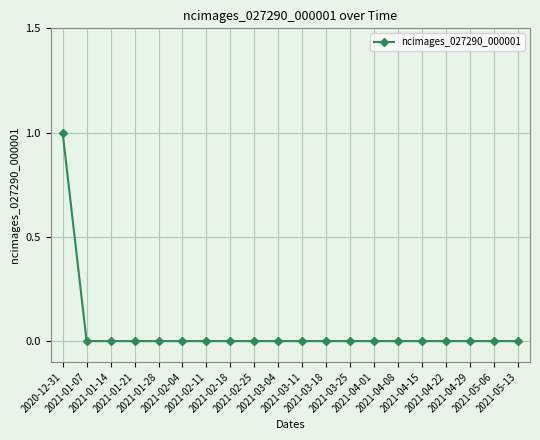

How many lines are shown in the chart?

1